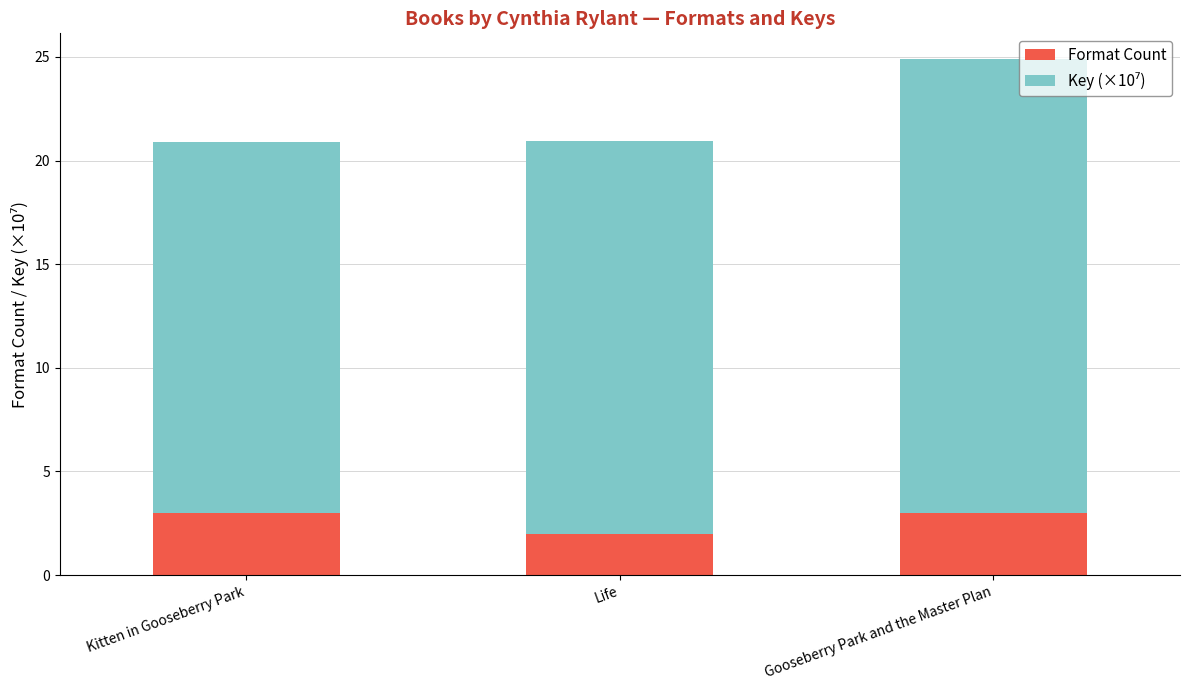

What is the average value of the Format Count series?

2.7